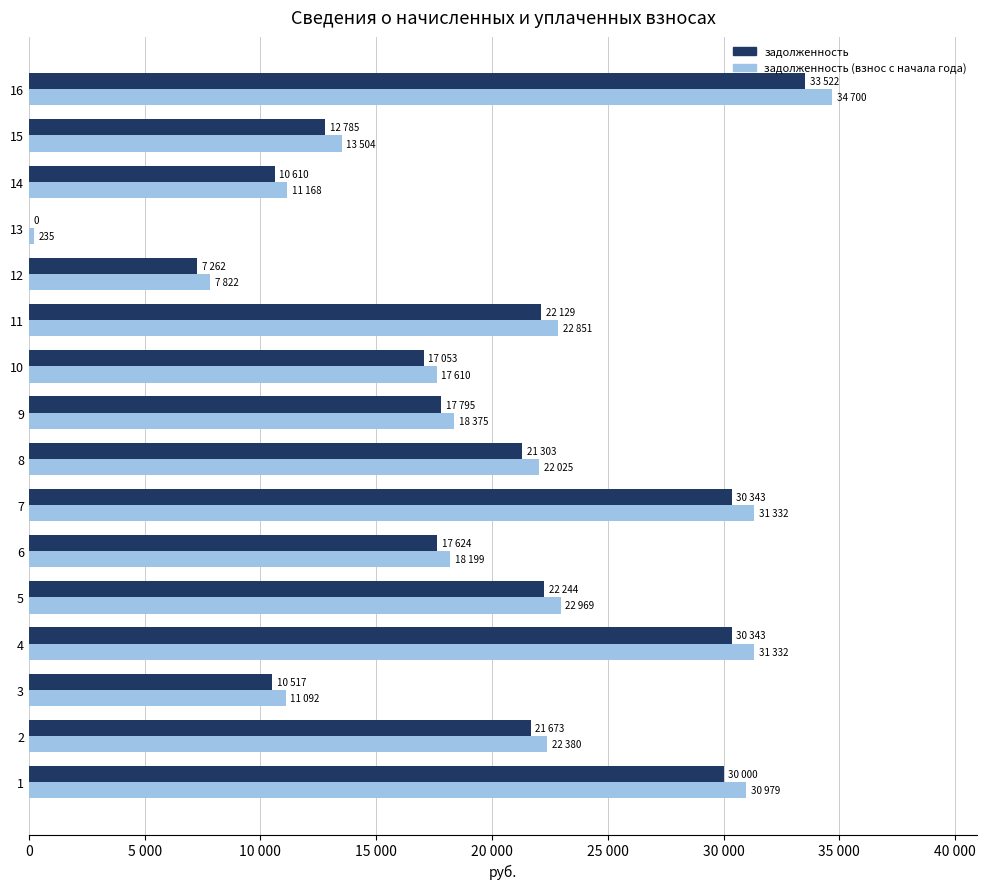

What position from the left is 15 000?

4